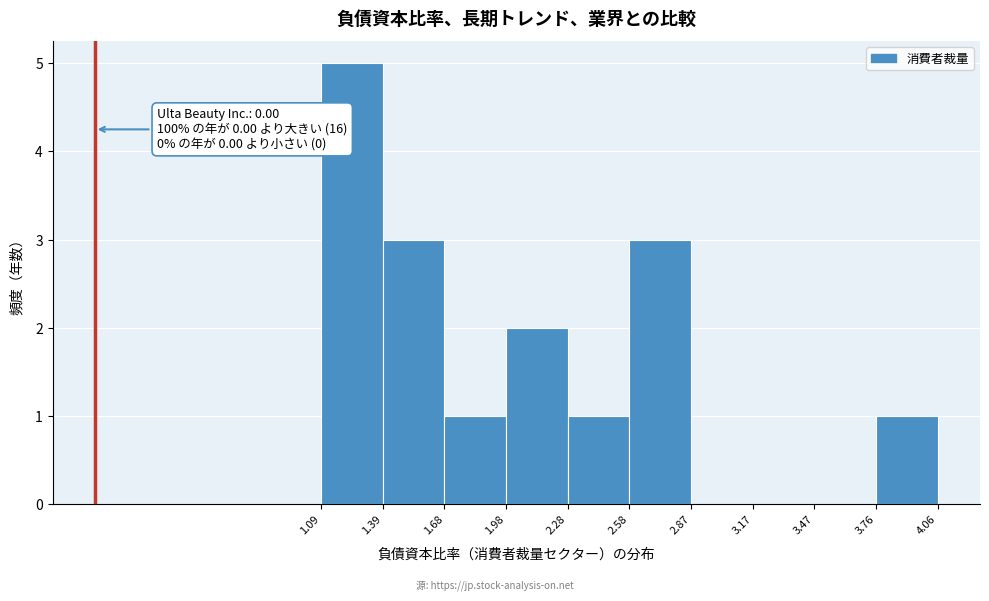

Over which range of the x-axis is the bar tallest?

1.09 to 1.39